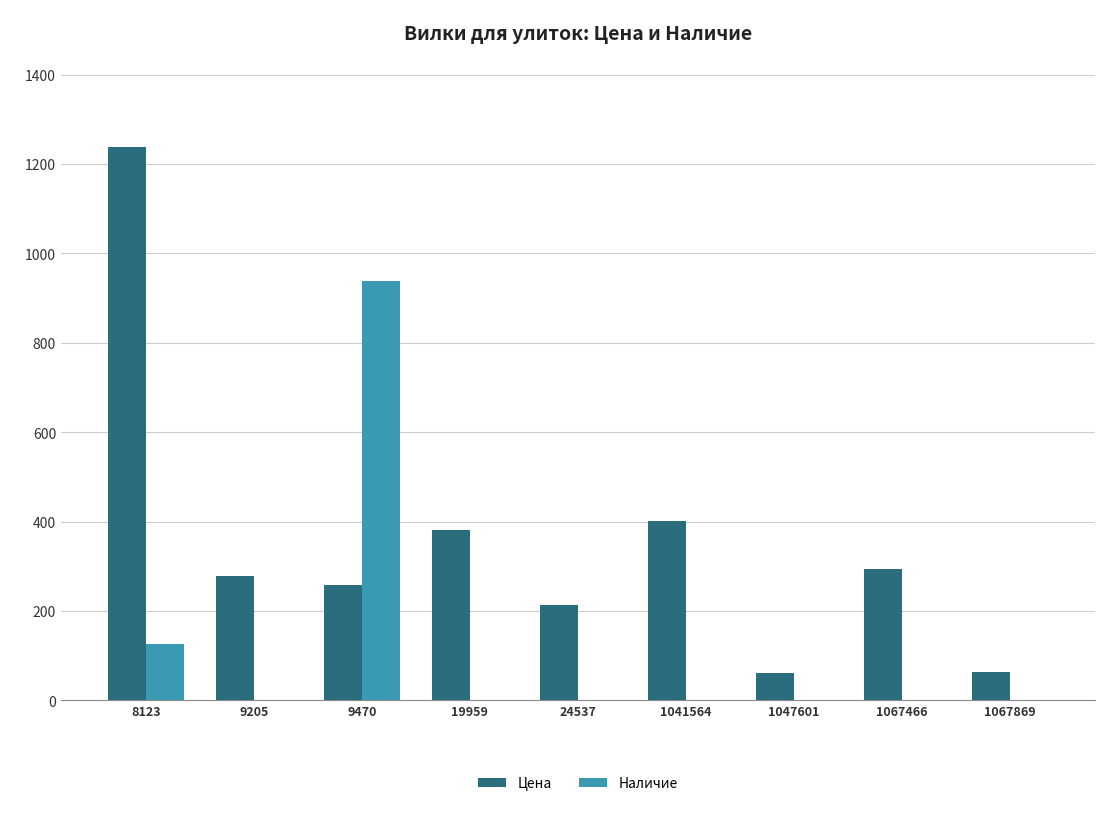

At which label does Наличие reach its peak?

9470